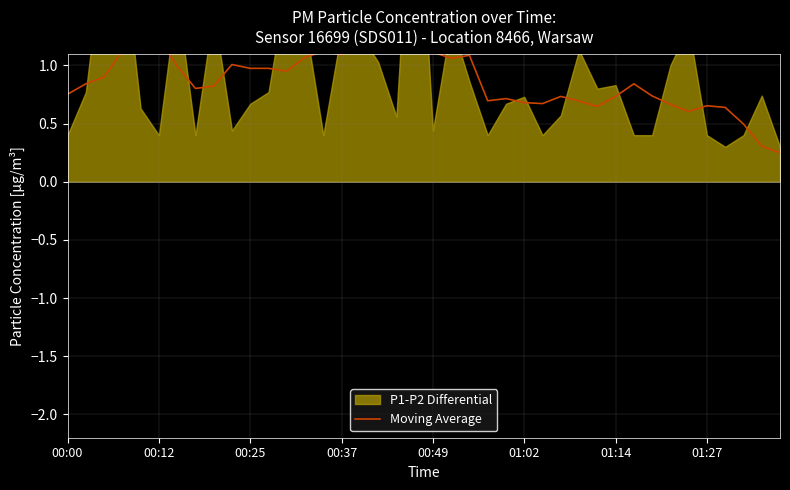

What is the smallest value displayed?

0.2